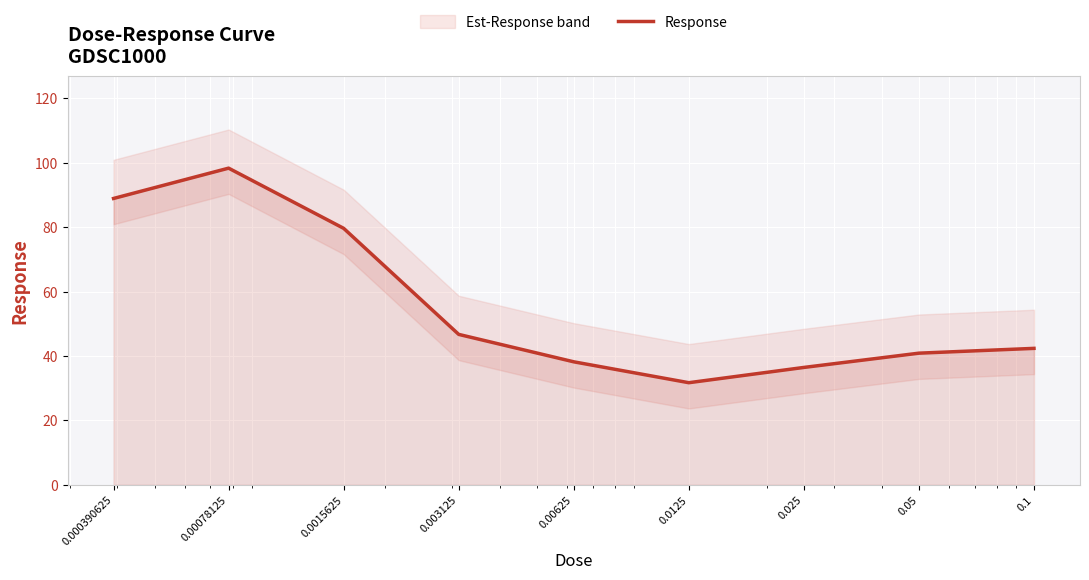

What is the maximum value shown in the chart?

98.4